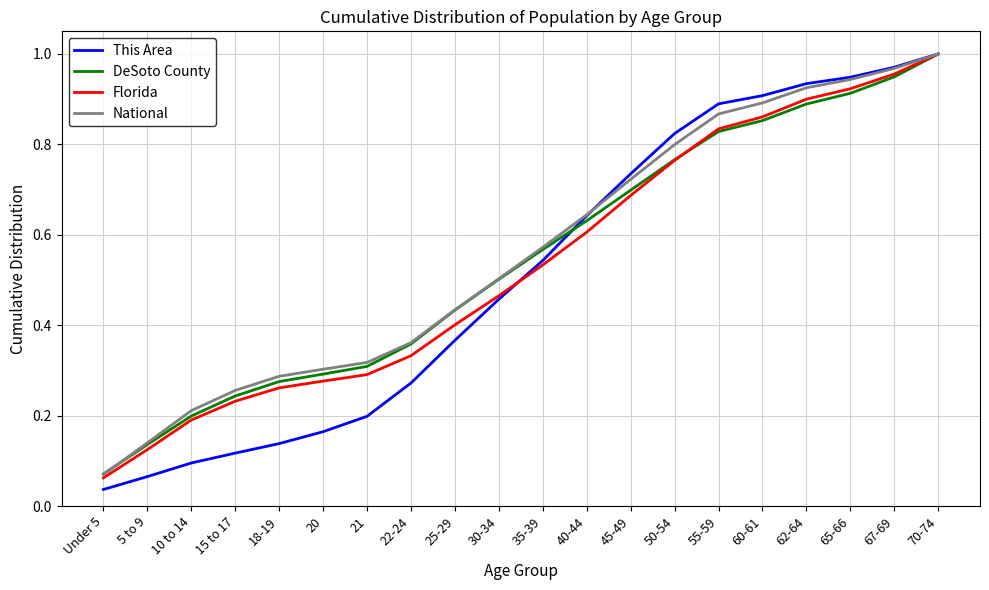

Is it true that Florida equals 1.1 at 50-54?

False